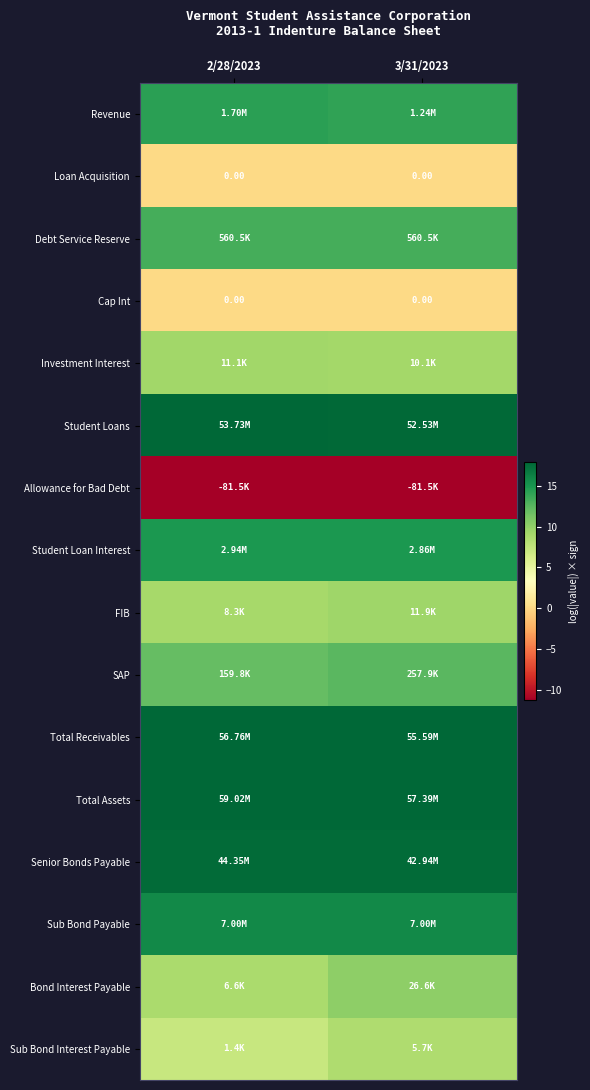

What is the spread (max minus min) of values at 2/28/2023?

29.2